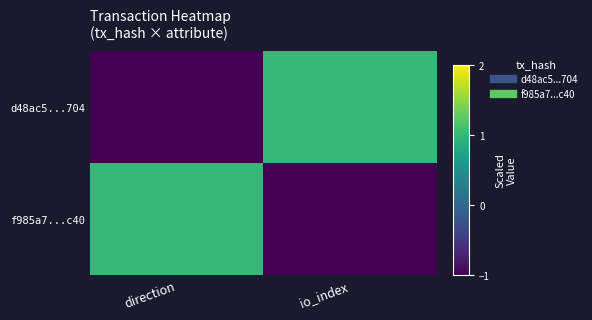

At which category is the sum across all series the highest?

direction